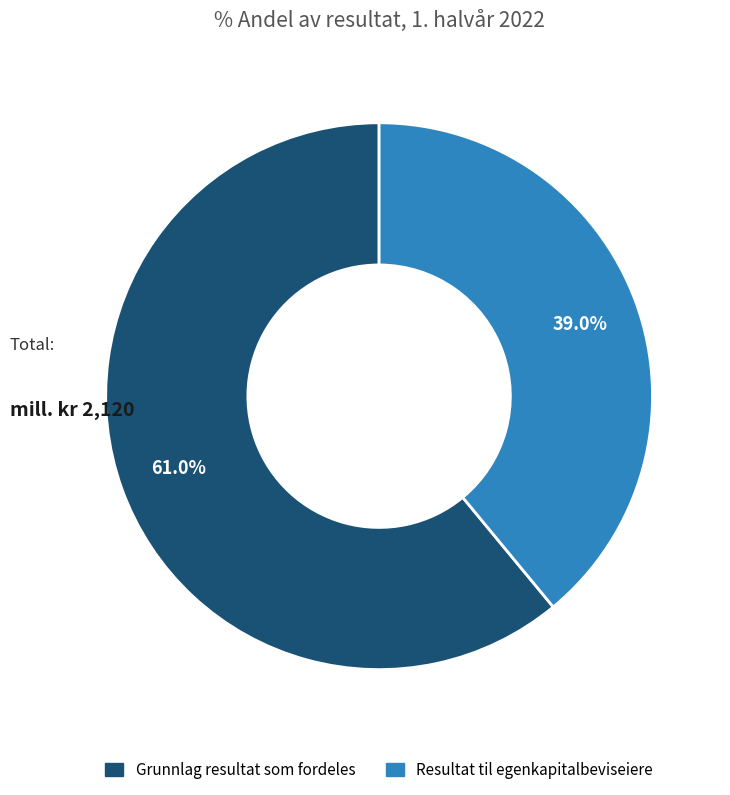

What portion of the pie excludes Resultat til egenkapitalbeviseiere?

61.0%